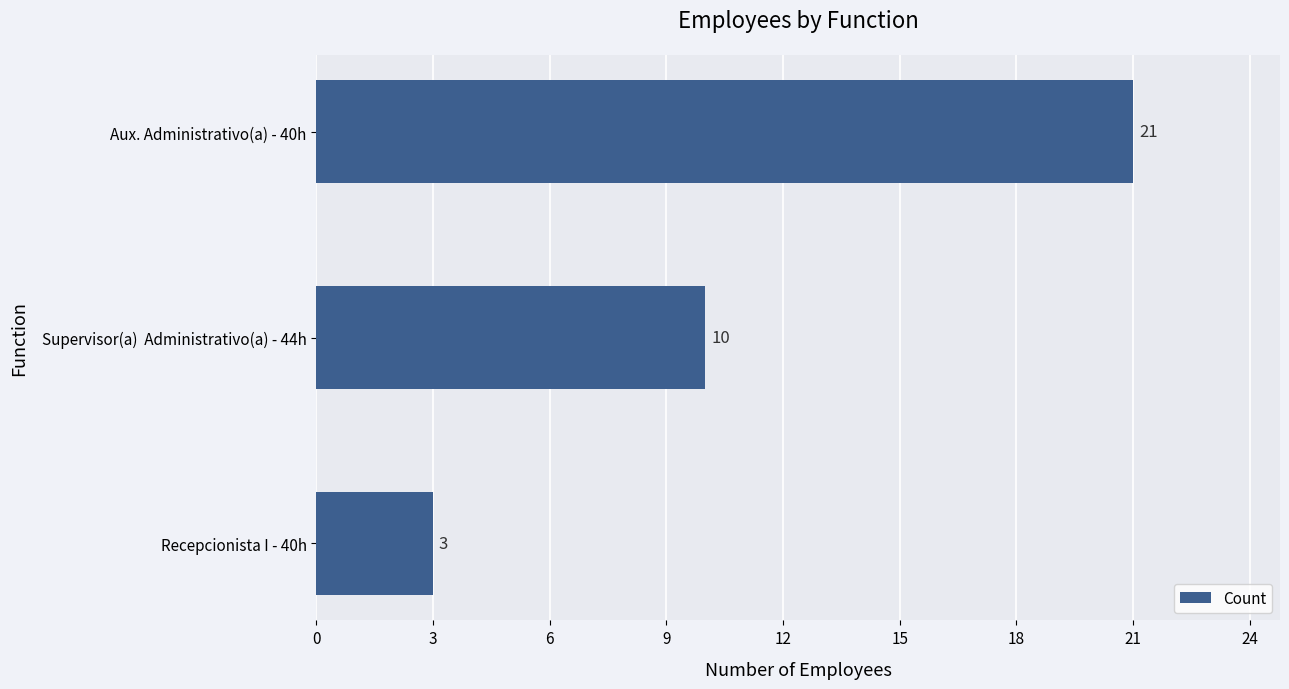

What is the label of the 3rd bar from the bottom?

Aux. Administrativo(a) - 40h